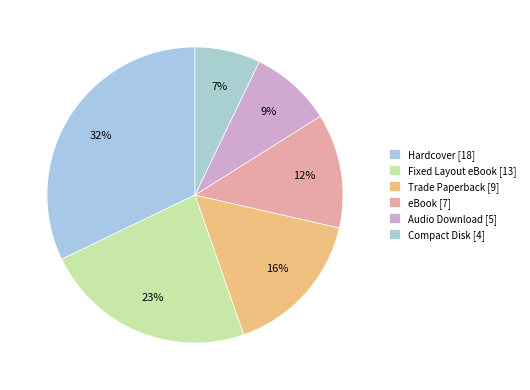

Count the number of slices in the pie.

6